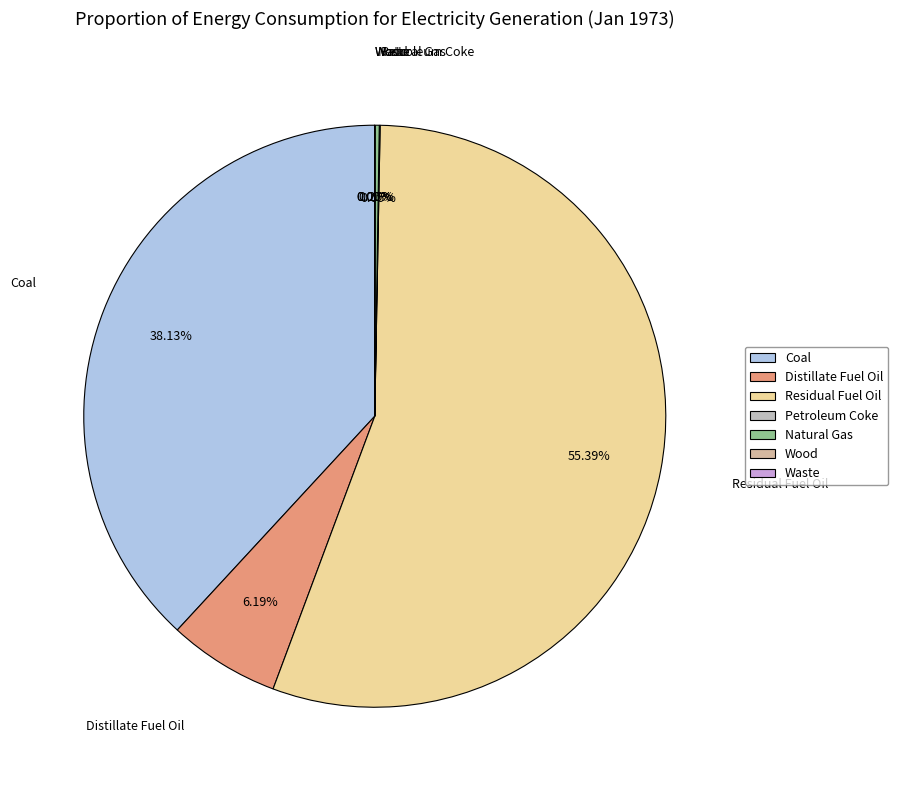

The Distillate Fuel Oil slice represents 6% of the pie. True or false?

True